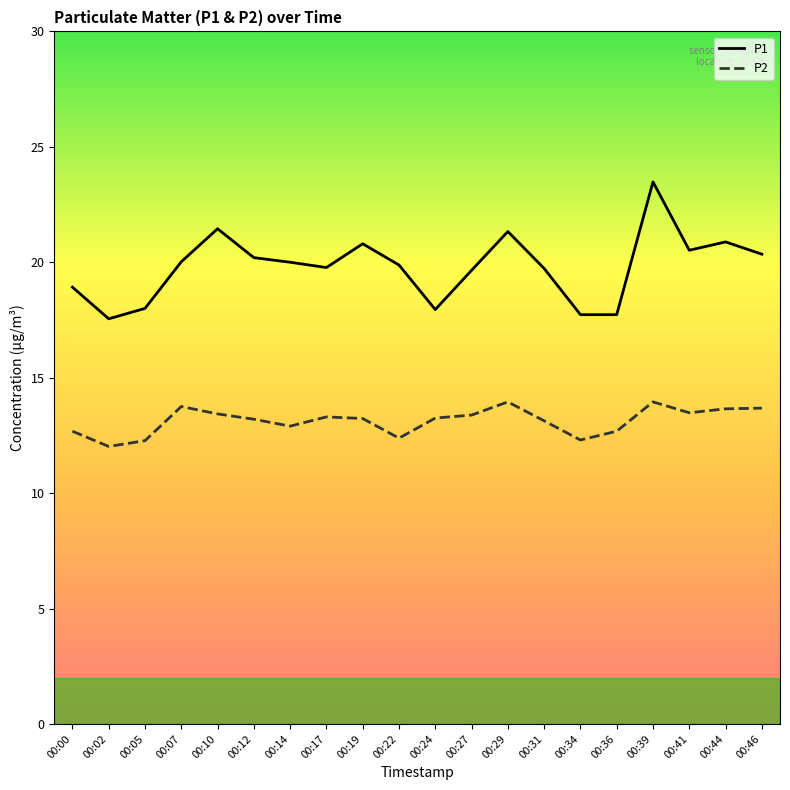

Which series has the largest total across all categories?

P1